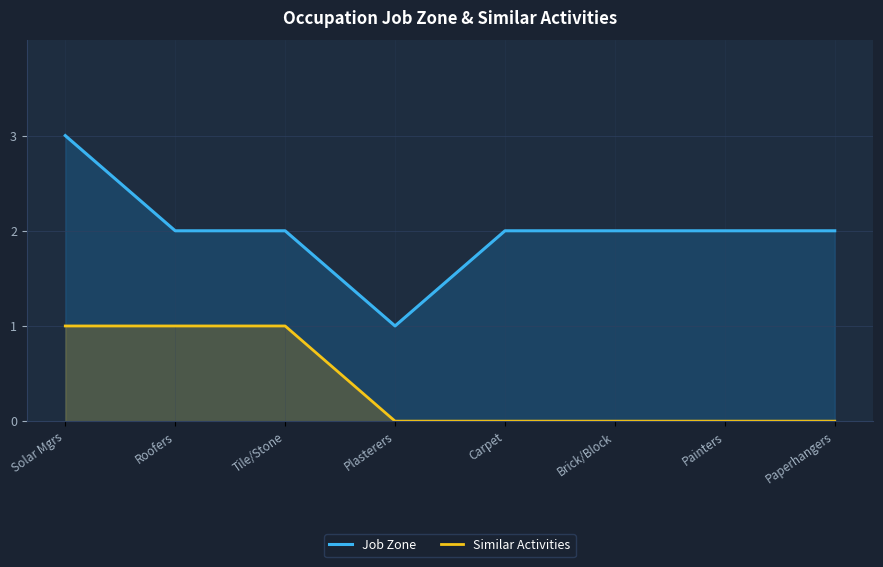

Is it true that Job Zone equals 3 at Painters?

False